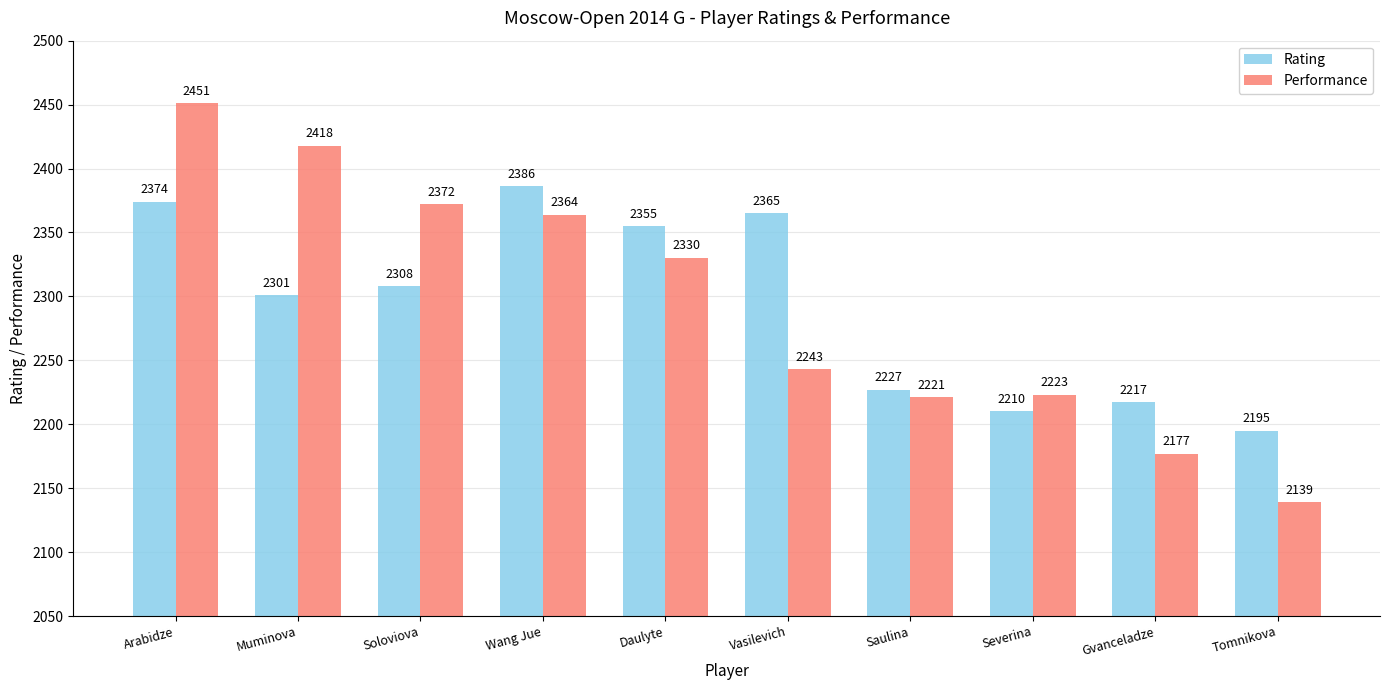

What is the difference between the maximum and second lowest values in the Rating series?

176